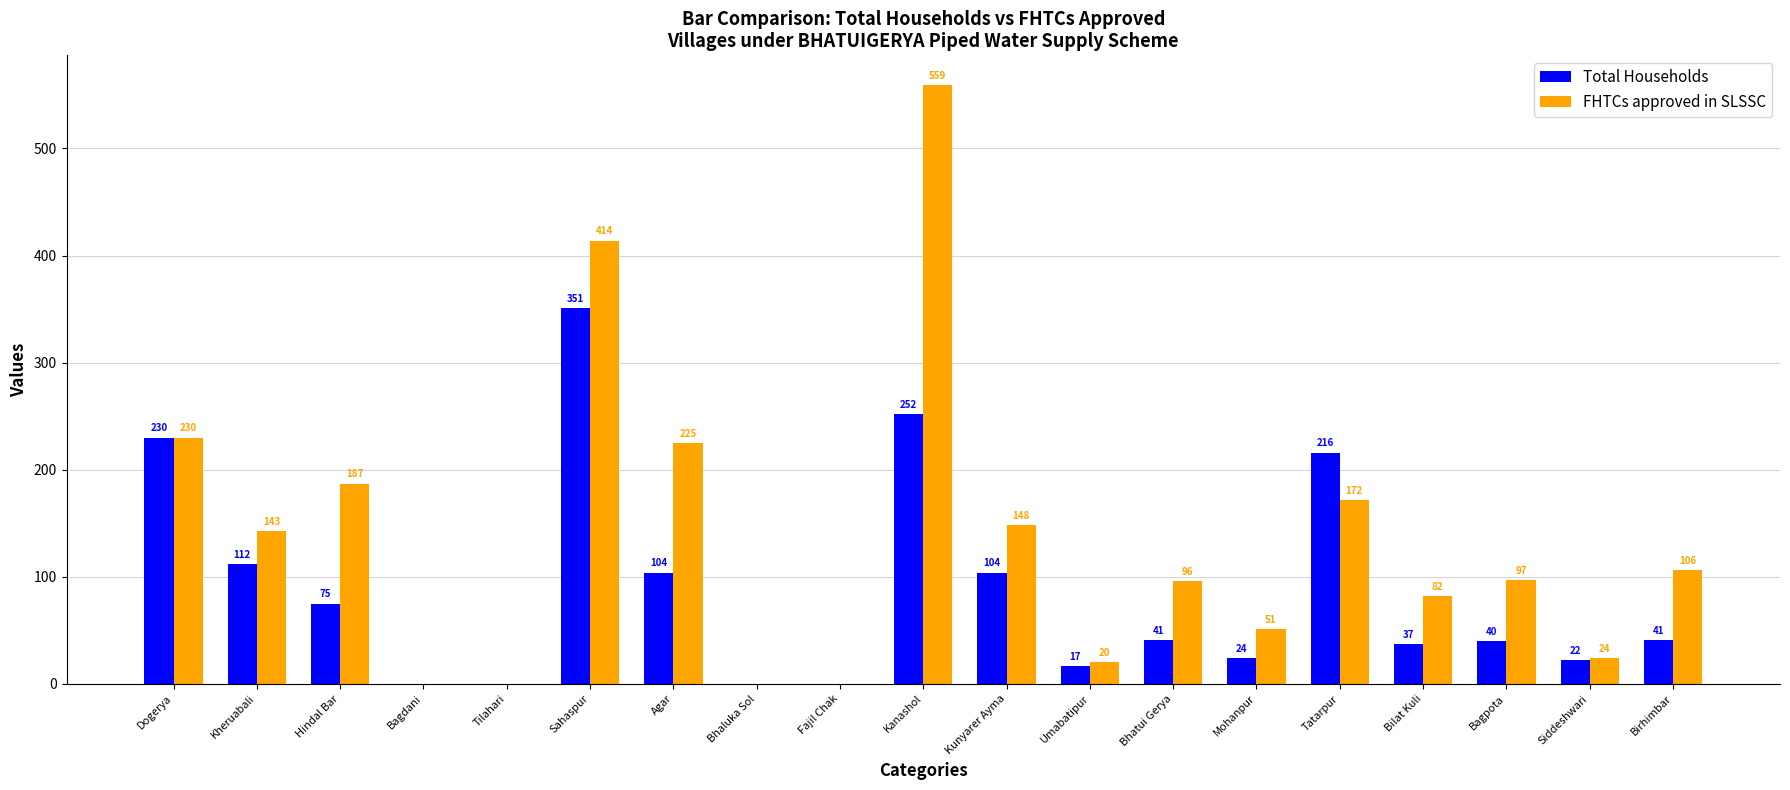

Between Tilahari and Tatarpur, which series saw the biggest shift?

Total Households